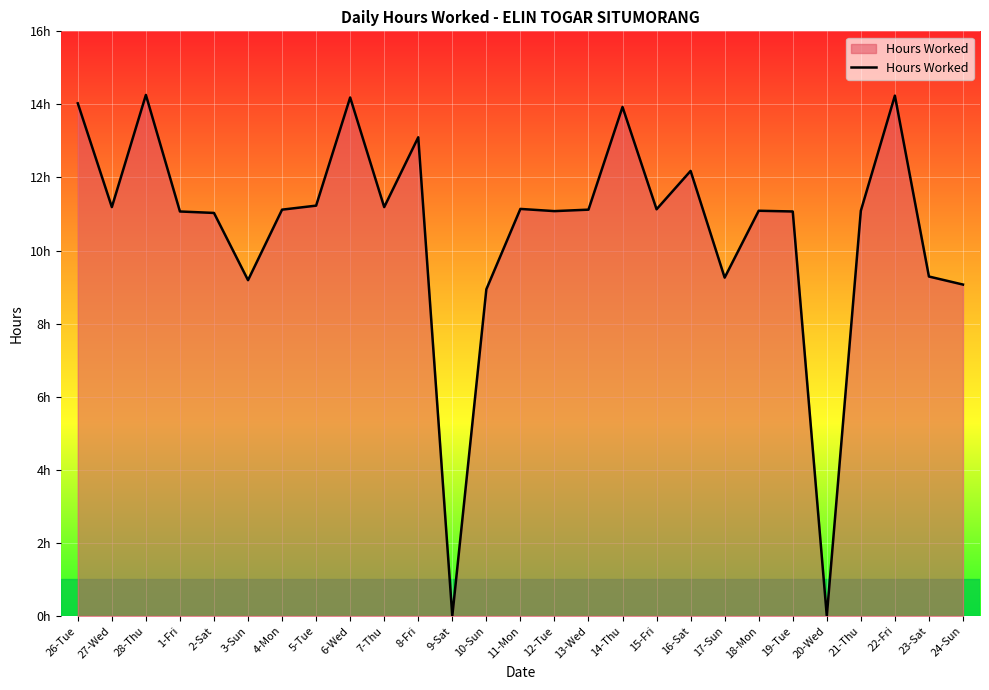

Rank the categories by value from lowest to highest.

9-Sat, 20-Wed, 10-Sun, 24-Sun, 3-Sun, 17-Sun, 23-Sat, 2-Sat, 1-Fri, 19-Tue, 12-Tue, 18-Mon, 21-Thu, 4-Mon, 13-Wed, 15-Fri, 11-Mon, 27-Wed, 7-Thu, 5-Tue, 16-Sat, 8-Fri, 14-Thu, 26-Tue, 6-Wed, 22-Fri, 28-Thu